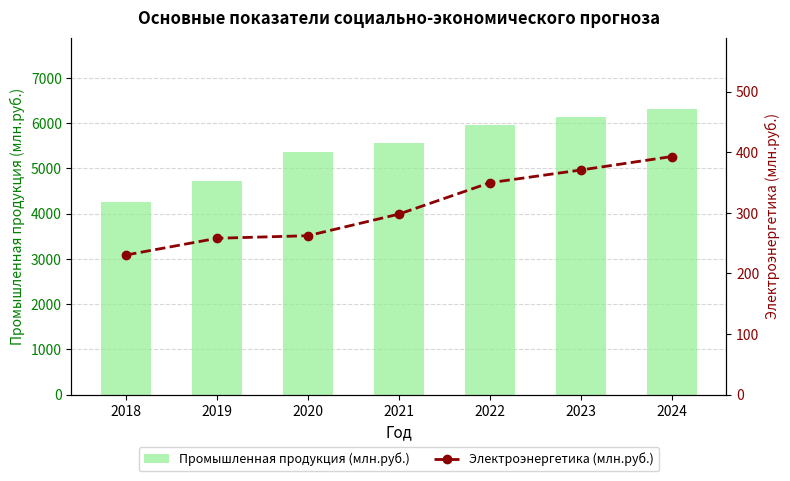

Where does the Электроэнергетика (млн.руб.) series first go above 297?

2021